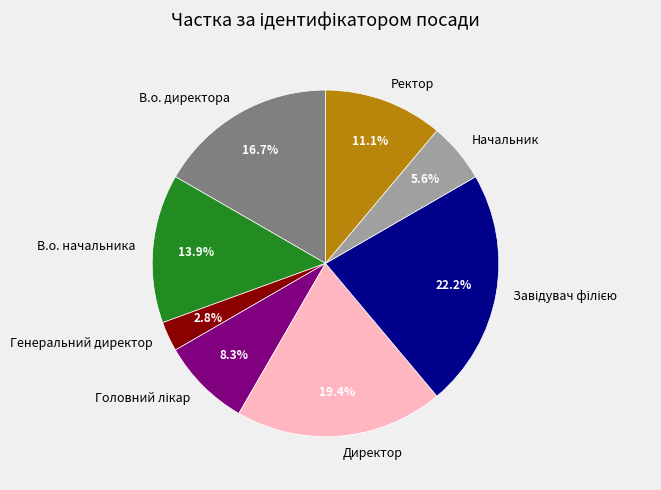

Which has a higher value, Генеральний директор or В.о. директора?

В.о. директора